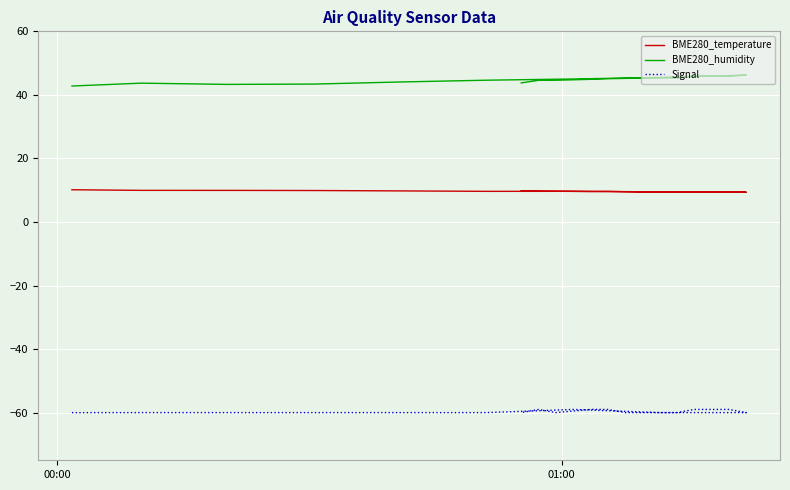

What is the difference between the second highest and second lowest values in the BME280_temperature series?

0.6